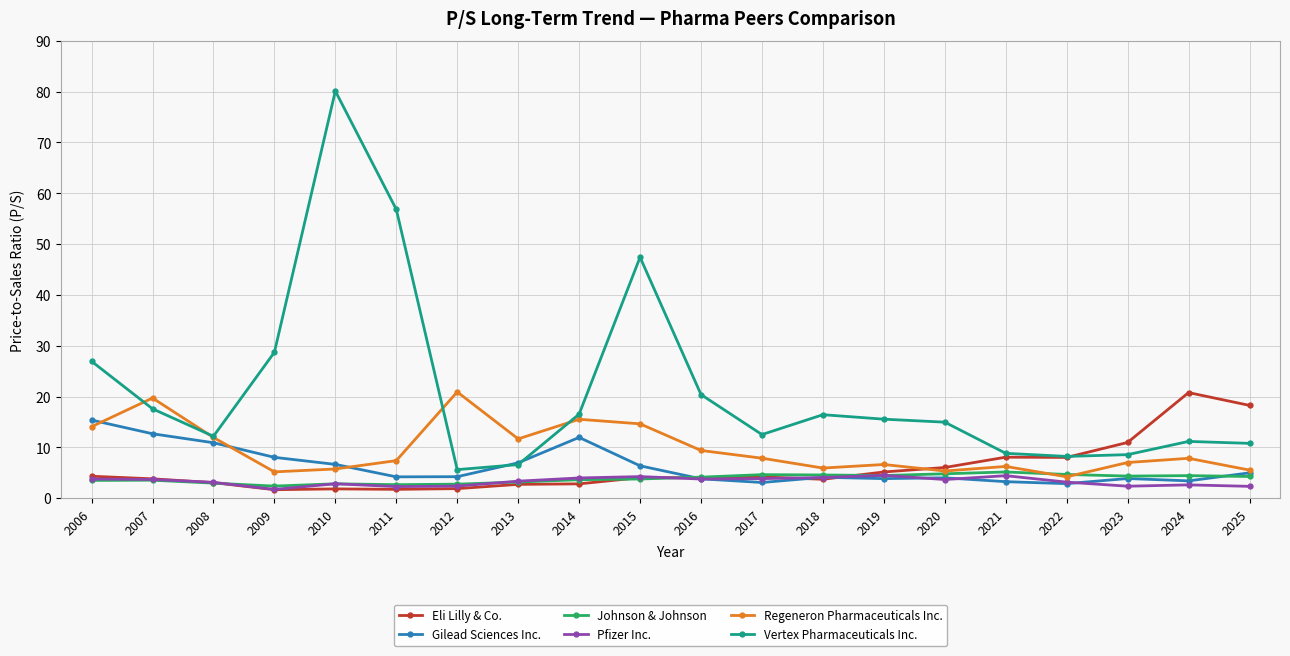

Is the value of Gilead Sciences Inc. at 2010 greater than the value of Vertex Pharmaceuticals Inc. at 2019?

No